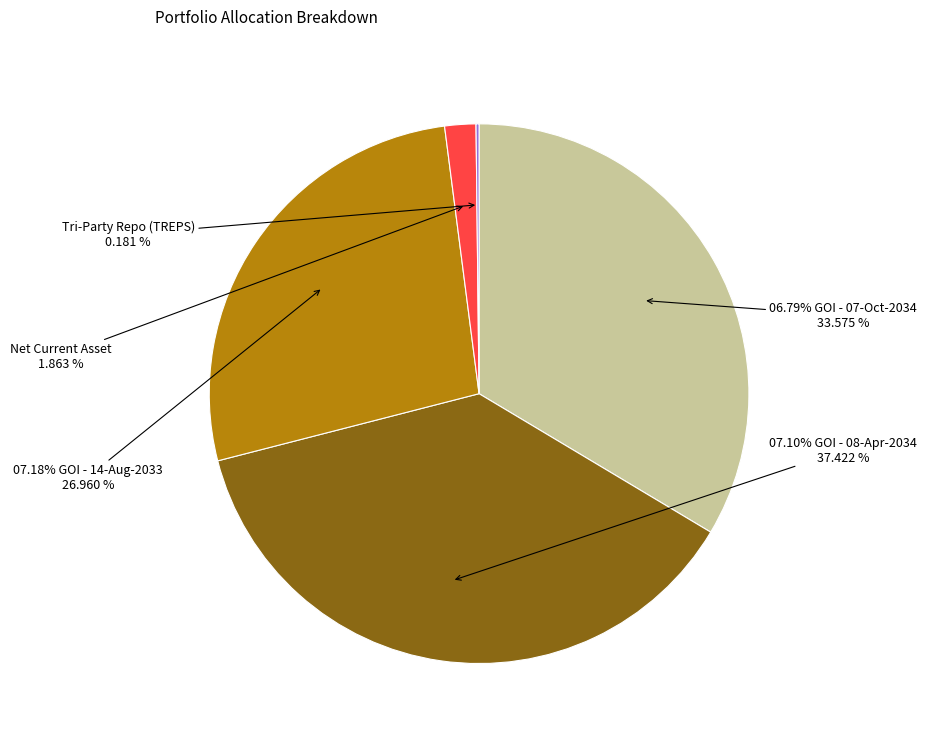

How many segments does this pie chart have?

5